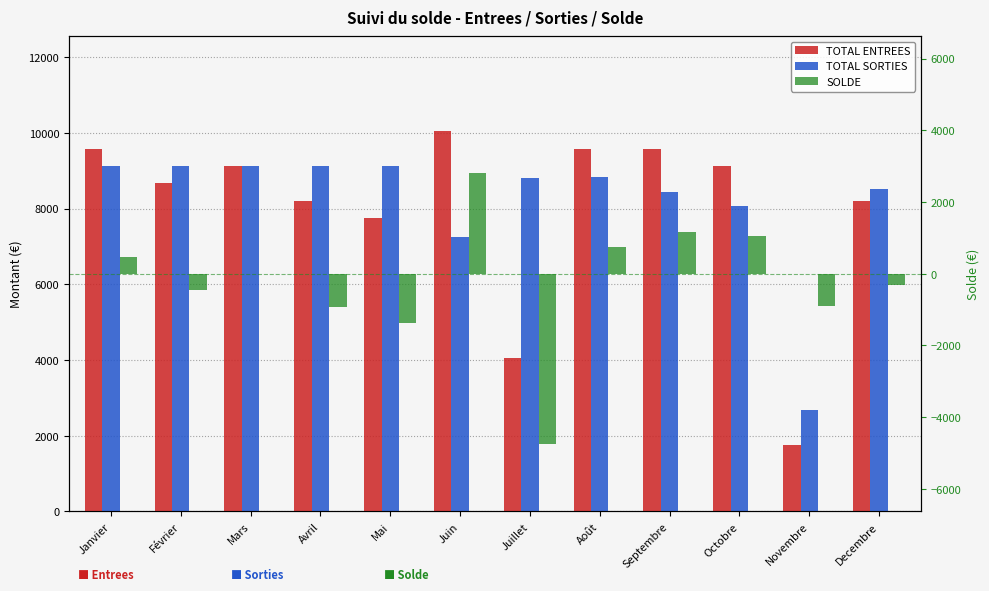

At how many categories does at least one series exceed 1036?

12